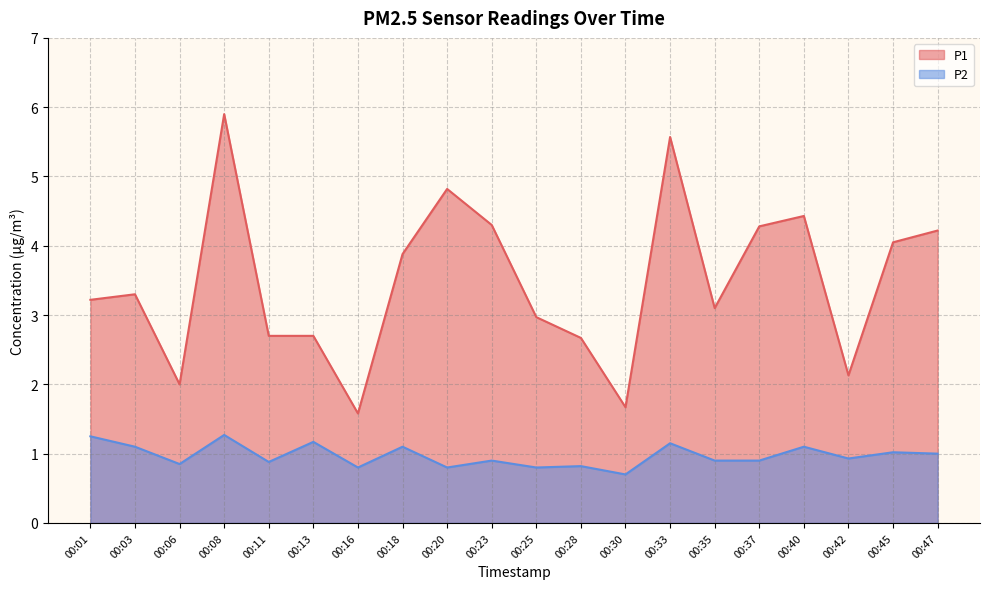

How many data points does each series have?

20